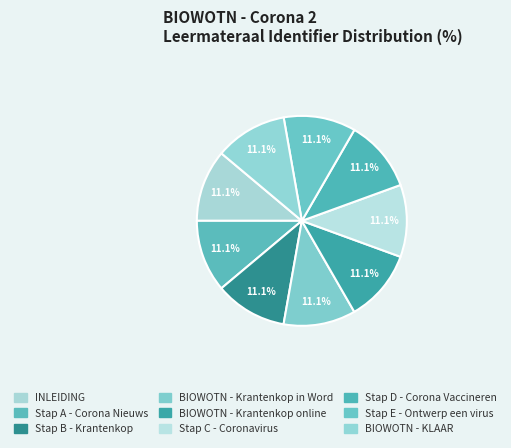

What is the largest slice in the pie chart?

BIOWOTN - KLAAR